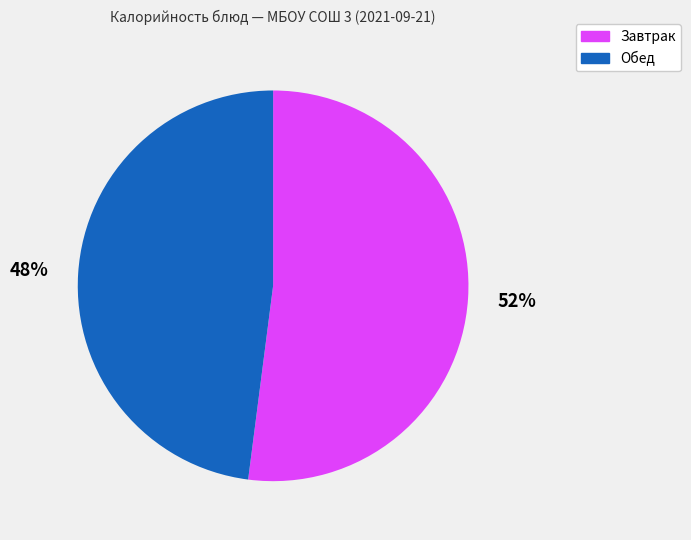

Which category has the biggest portion of the pie?

Завтрак